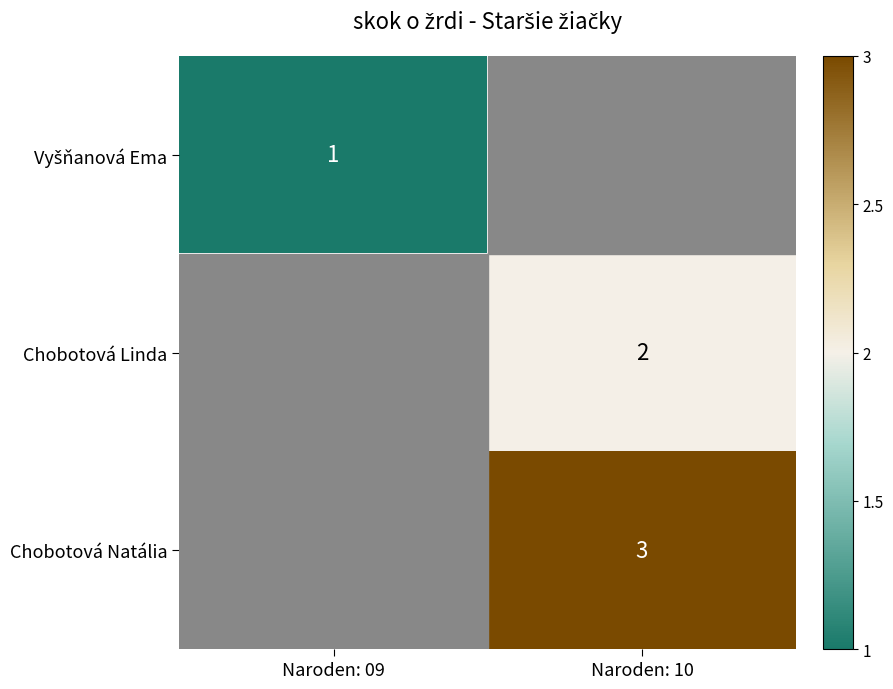

The value of Chobotová Natália at Naroden: 10 is 5. True or false?

False